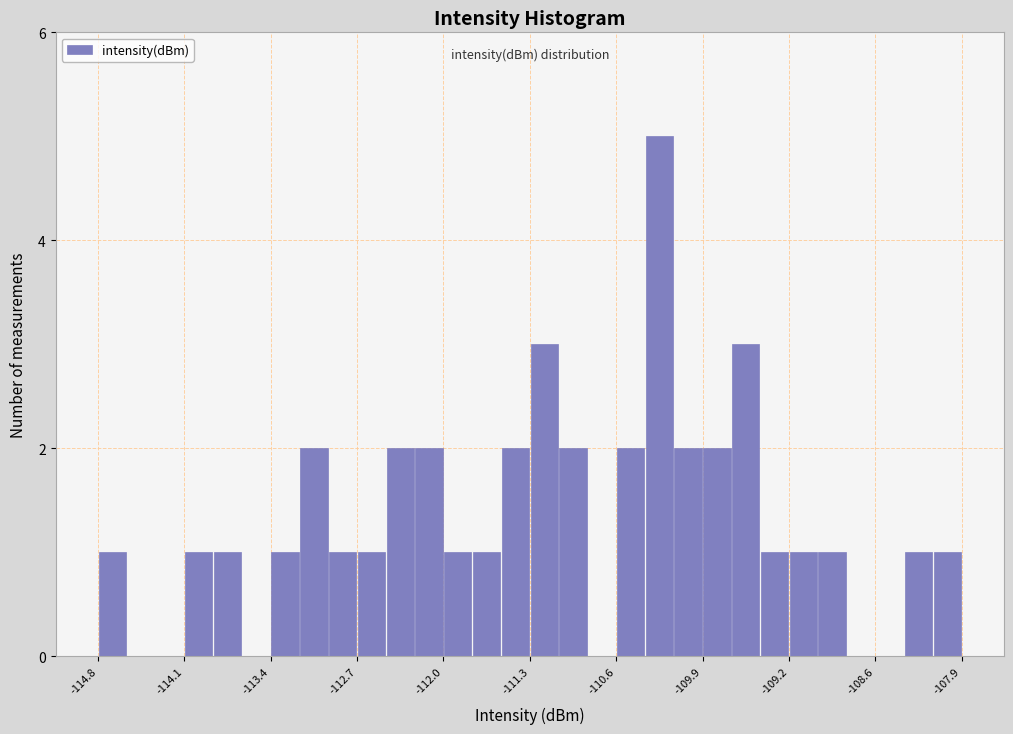

Around what value on the x-axis is the tallest bar? Give the approximate position of its centre, as read against the axis.

-110.3